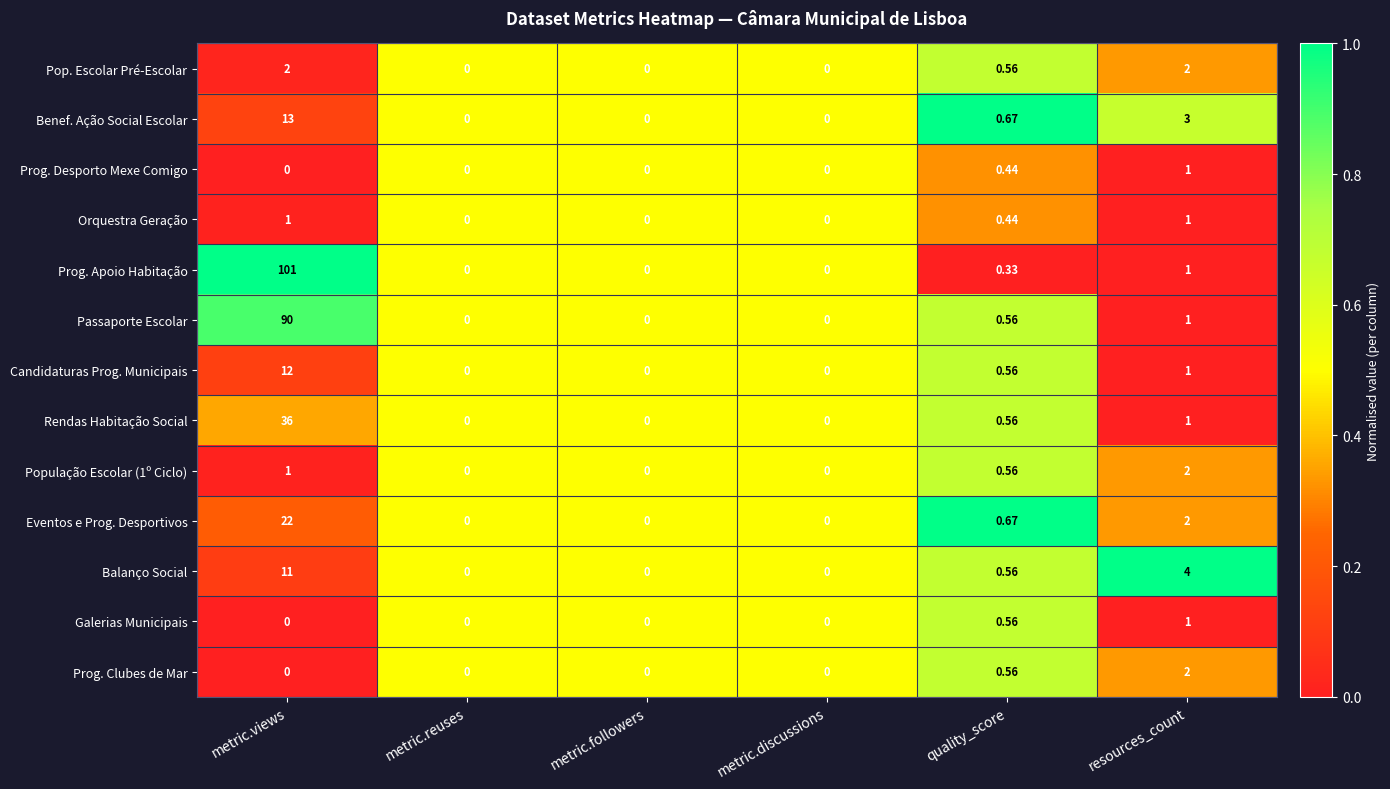

Which series has the widest spread of values?

Prog. Apoio Habitação